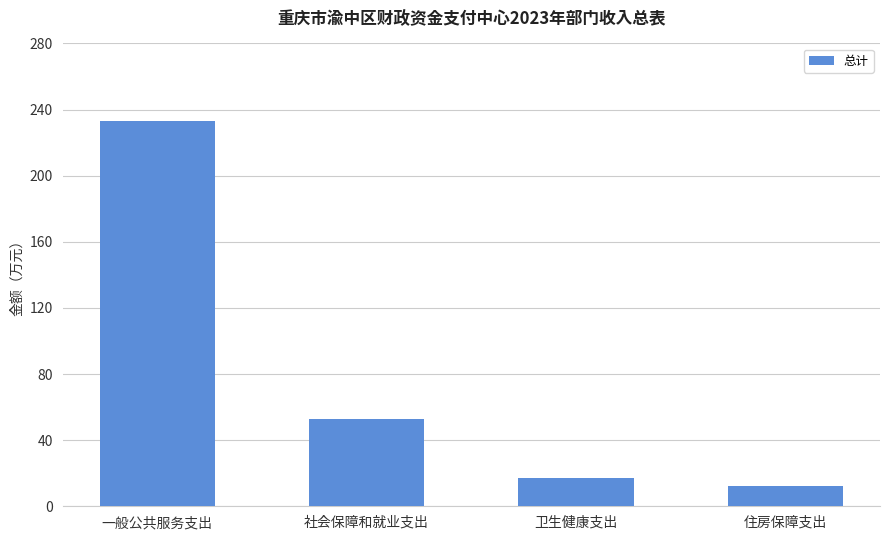

What is the sum of the values at 住房保障支出 and 卫生健康支出?

29.6